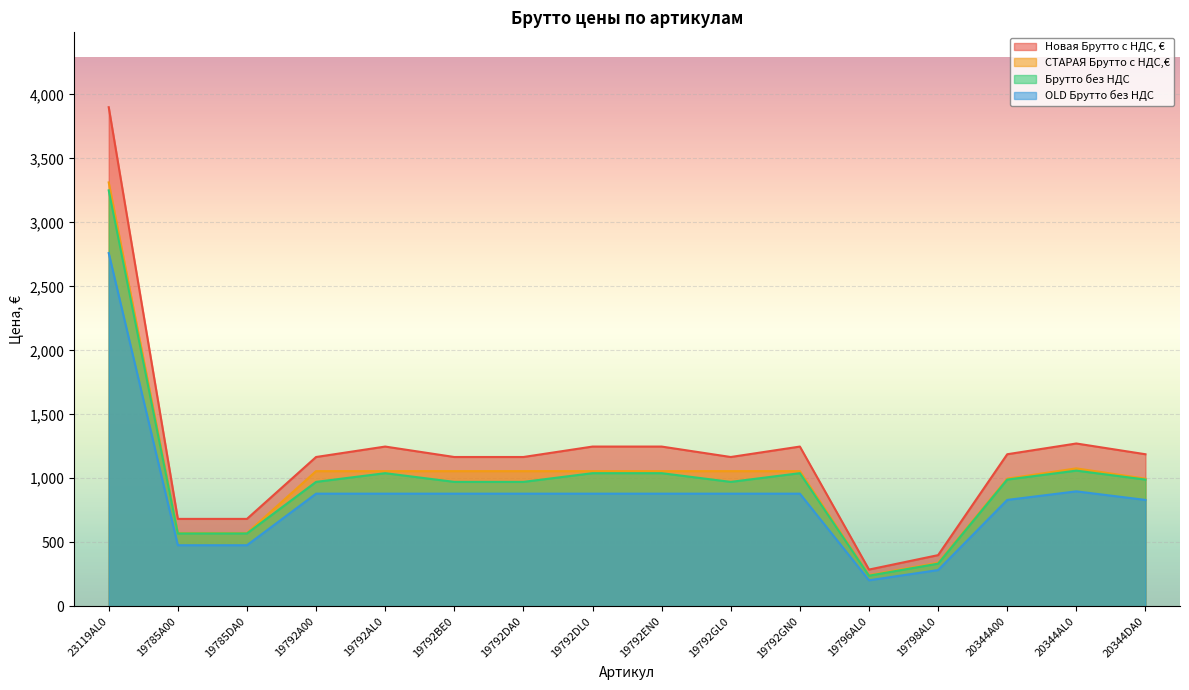

What is the total value across all series at 19785A00?

2301.2